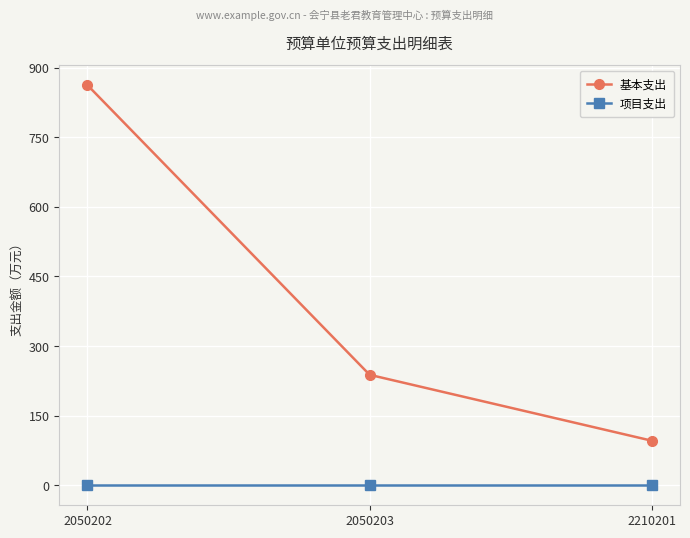

What is the maximum value shown in the chart?

862